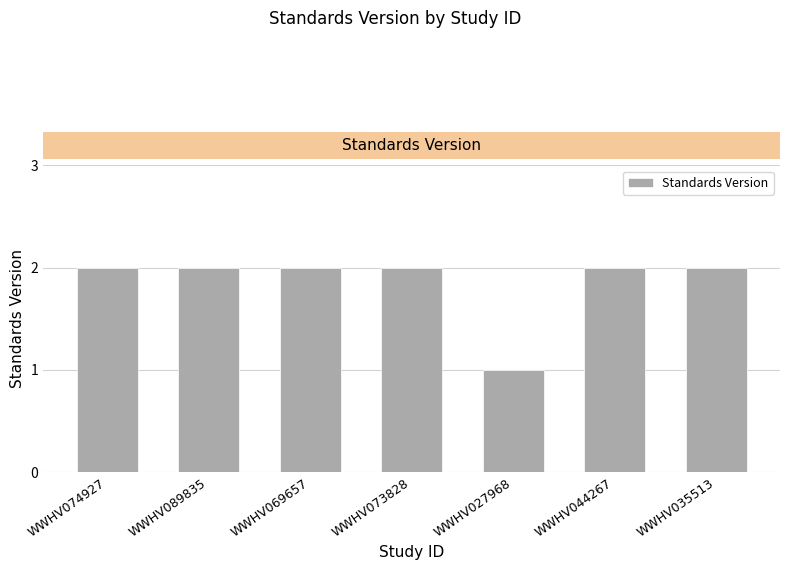

What position from the left is WWHV089835?

2